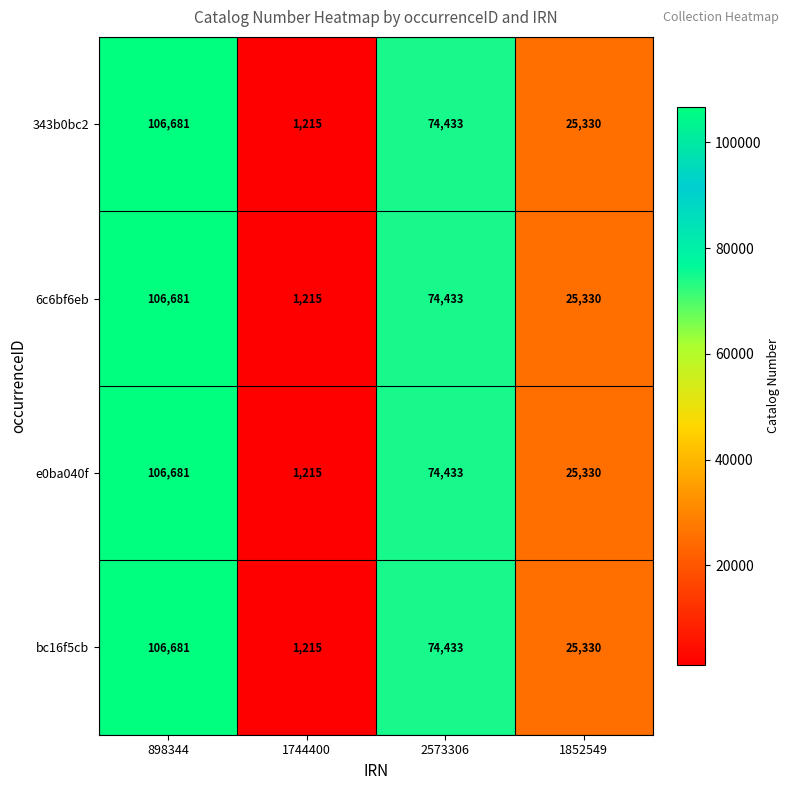

What is the difference between the maximum and minimum values in the 6c6bf6eb series?

105466